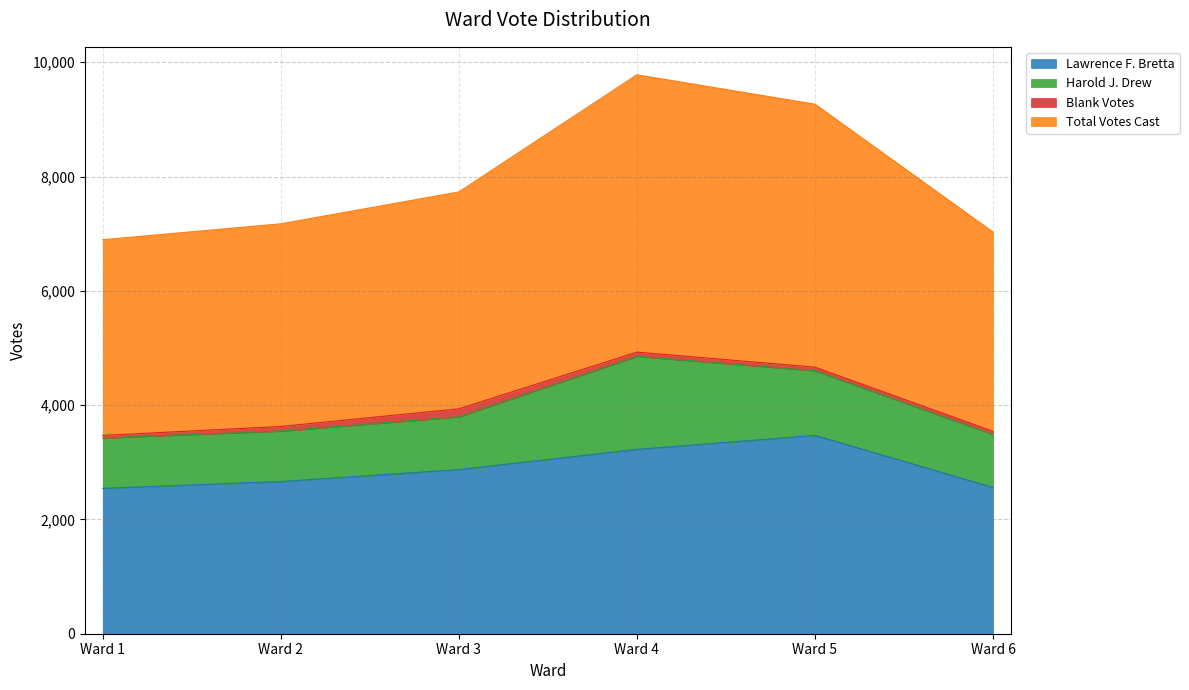

Count the number of categories in the chart.

6